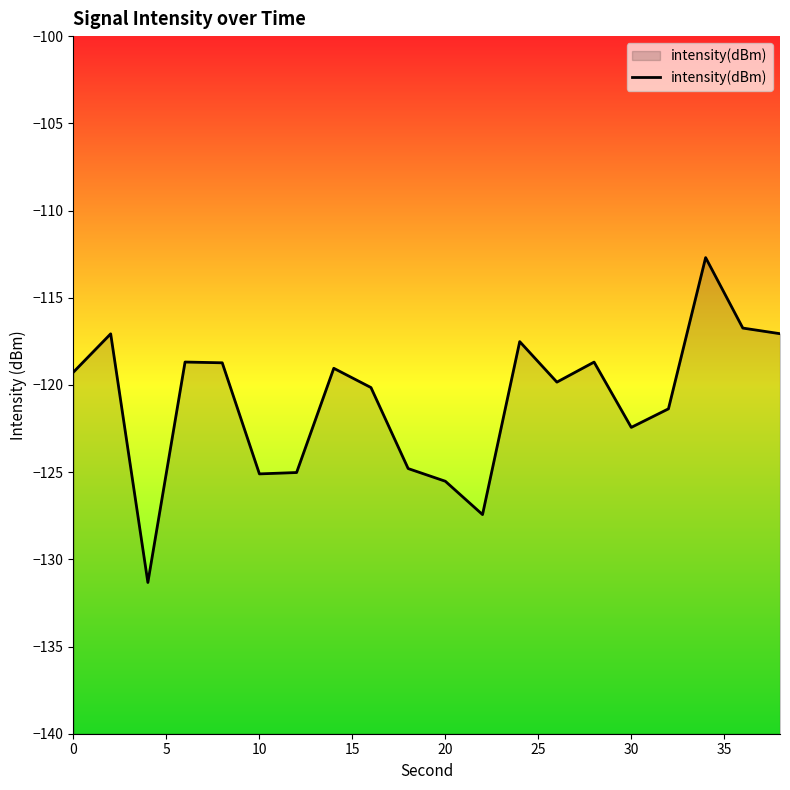

What is the difference between the maximum and minimum values?

18.6